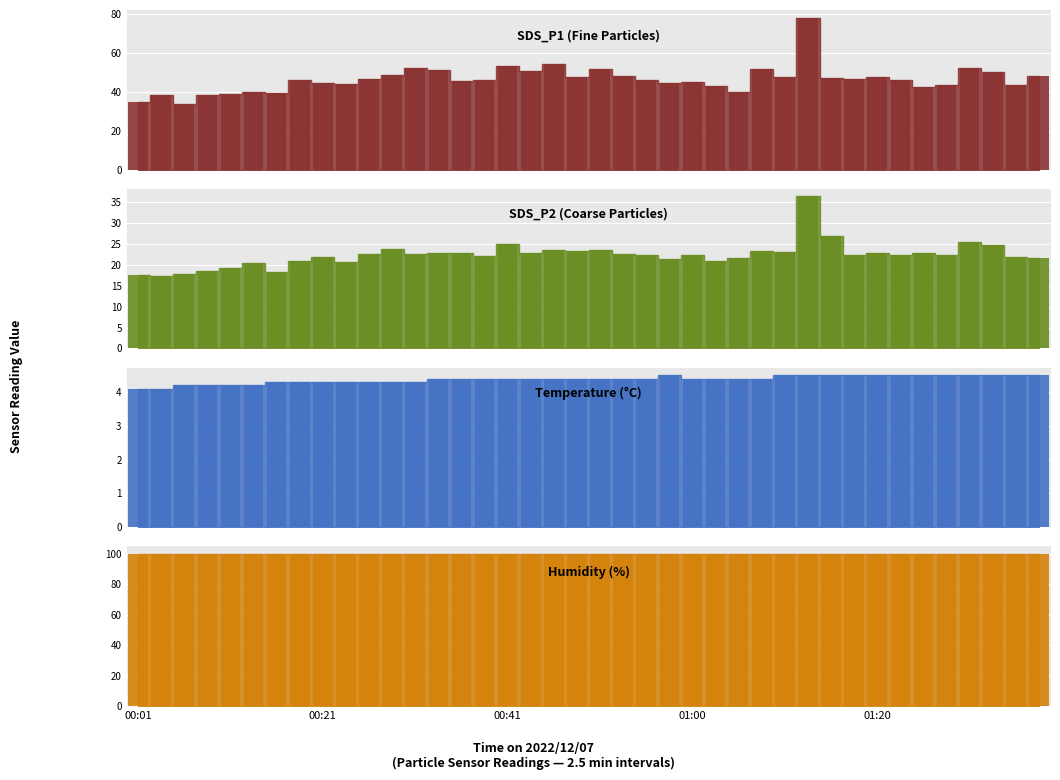

Are the bars grouped side by side (vs. stacked)?

Yes